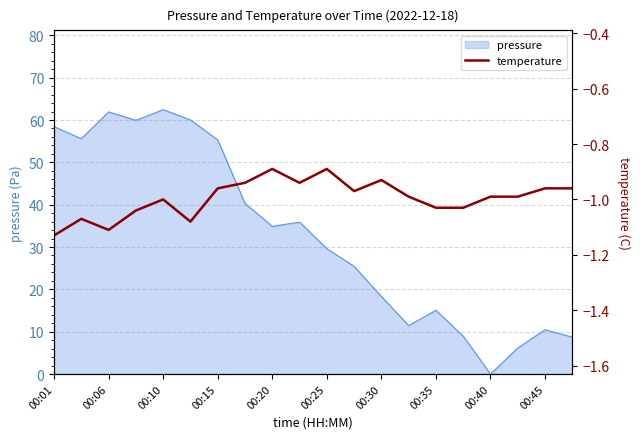

Does the chart display data point markers on the line(s)?

No